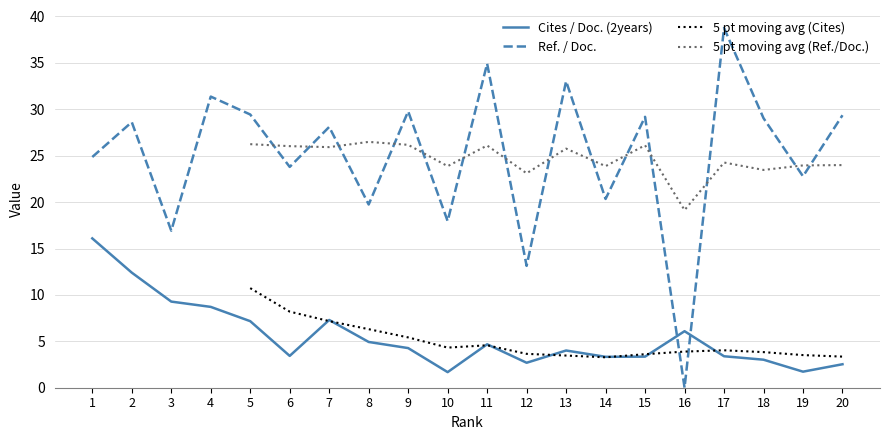

Is this an area chart (filled region under the line)?

No